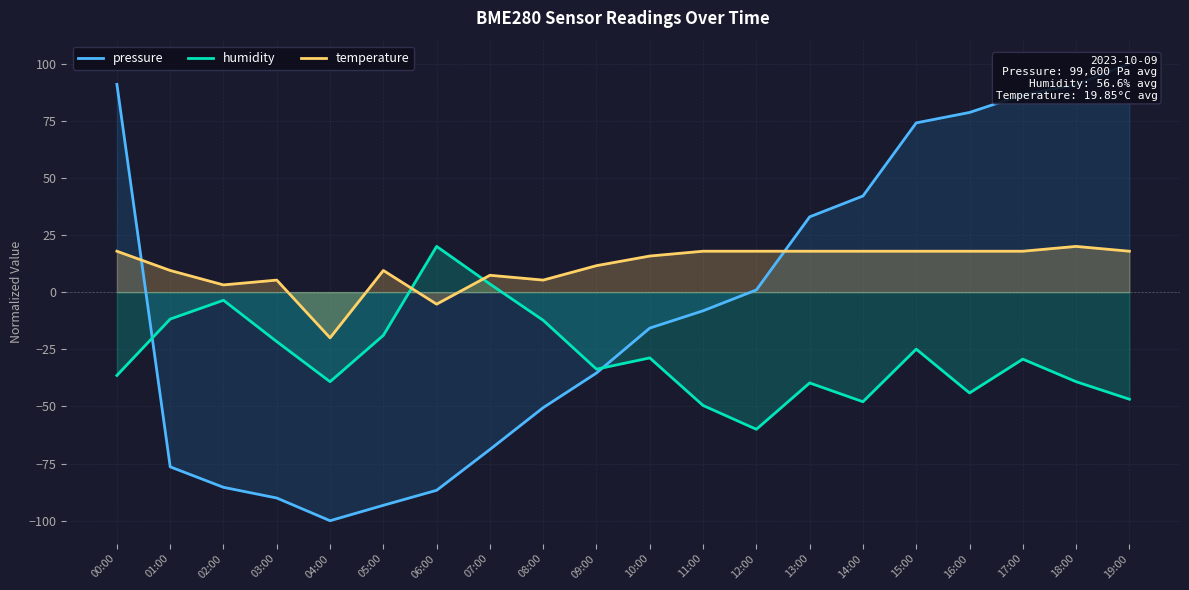

Where is the first local minimum for pressure?

04:00